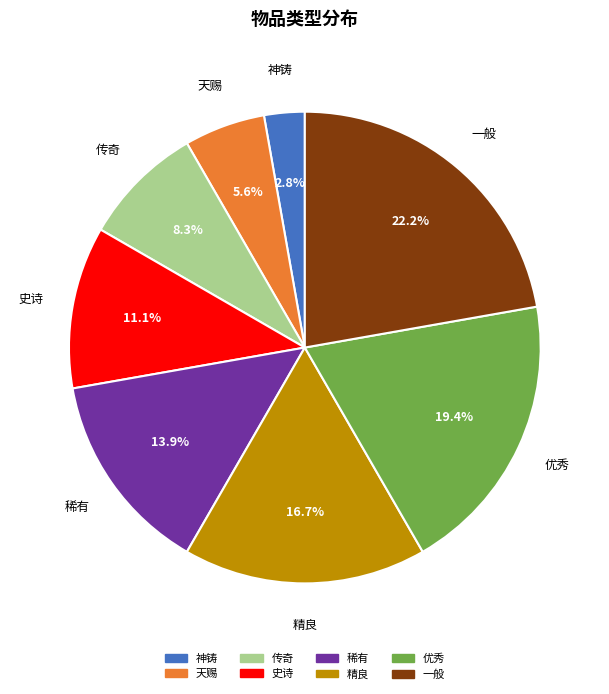

What percentage do 天赐 and 史诗 together represent?

16.7%